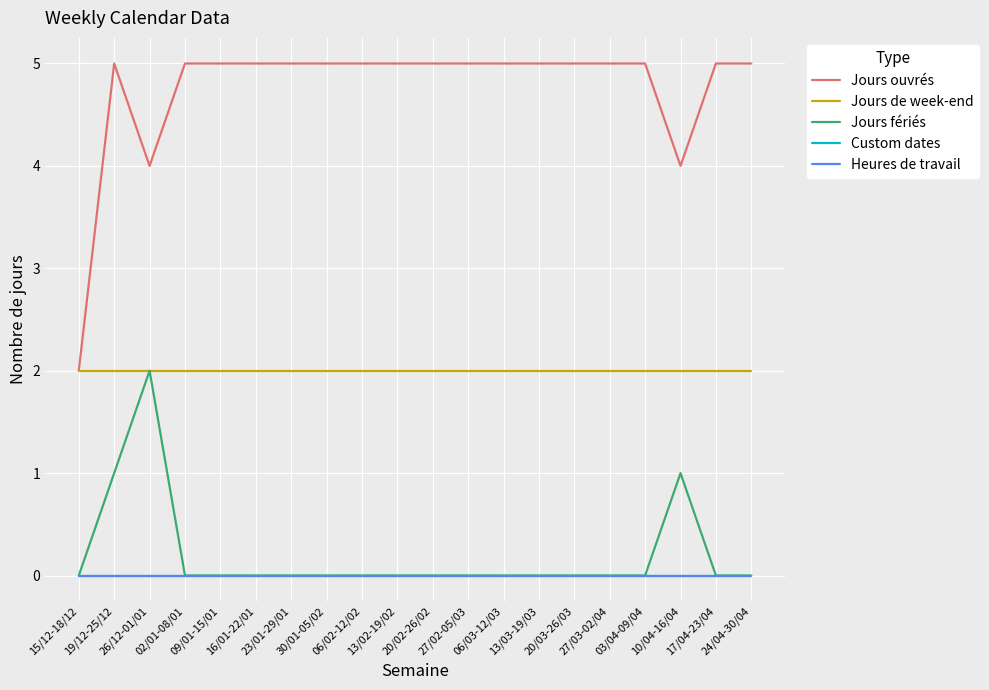

What is the label of the 18th point from the left?

10/04-16/04